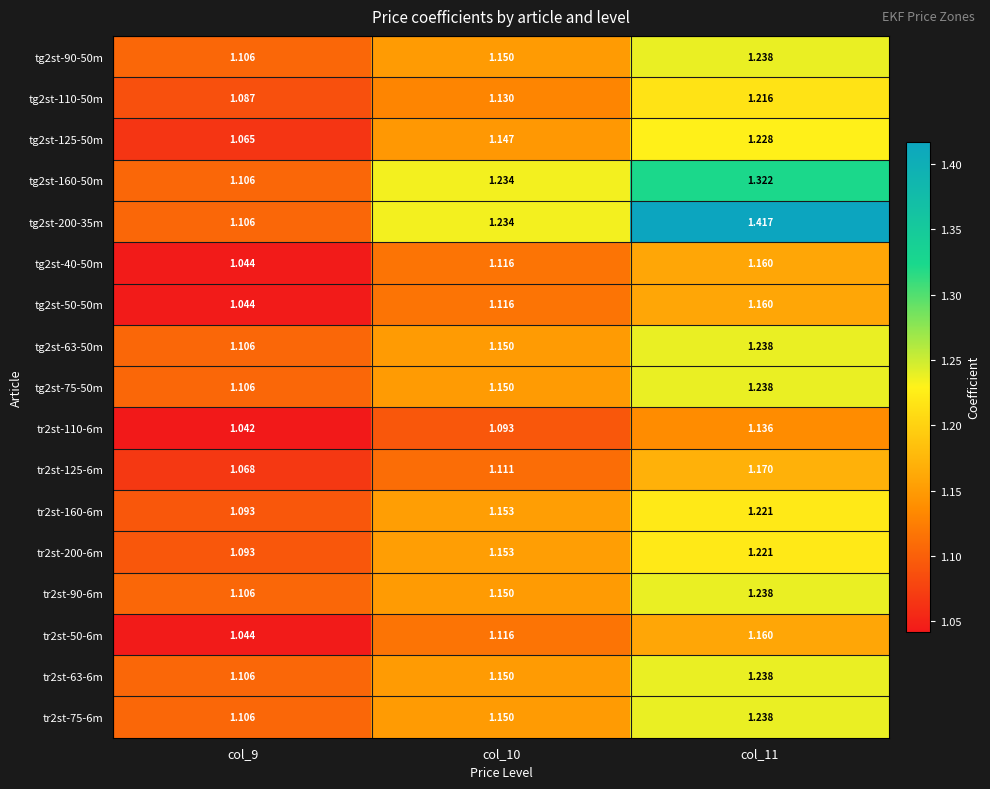

Is the value of tr2st-90-6m at col_10 greater than the value of tg2st-50-50m at col_9?

Yes